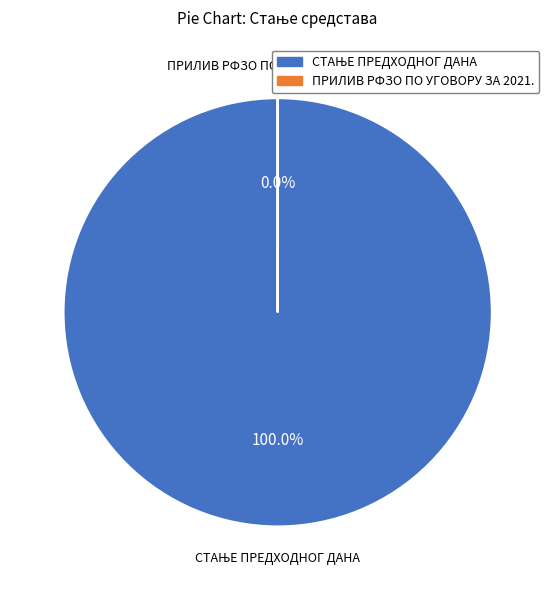

True or false: ПРИЛИВ РФЗО ПО УГОВОРУ ЗА 2021. accounts for 1% of the total.

False